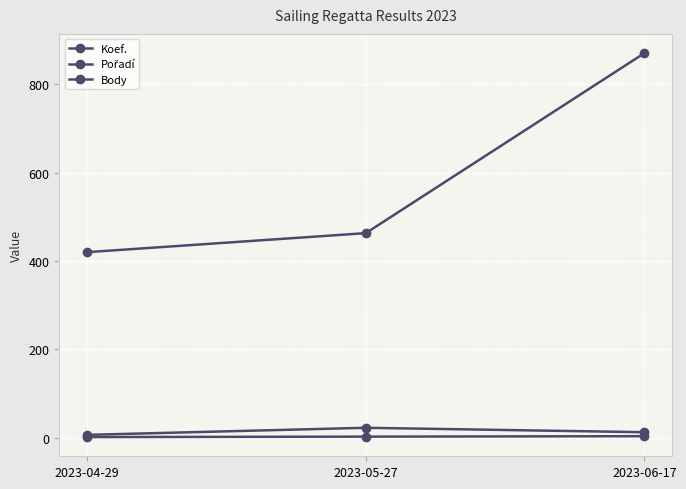

How many lines are shown in the chart?

3